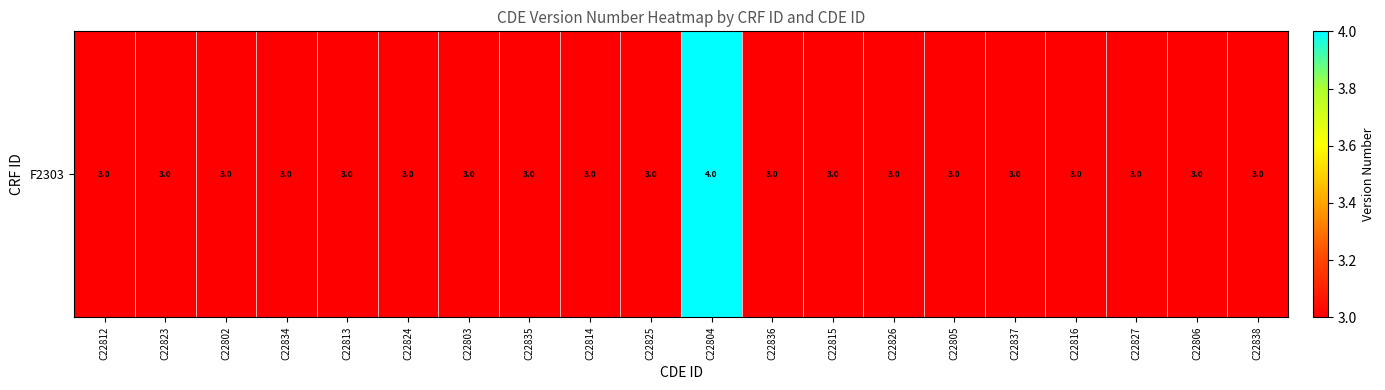

Where is the data nearest to the value 3?

C22812